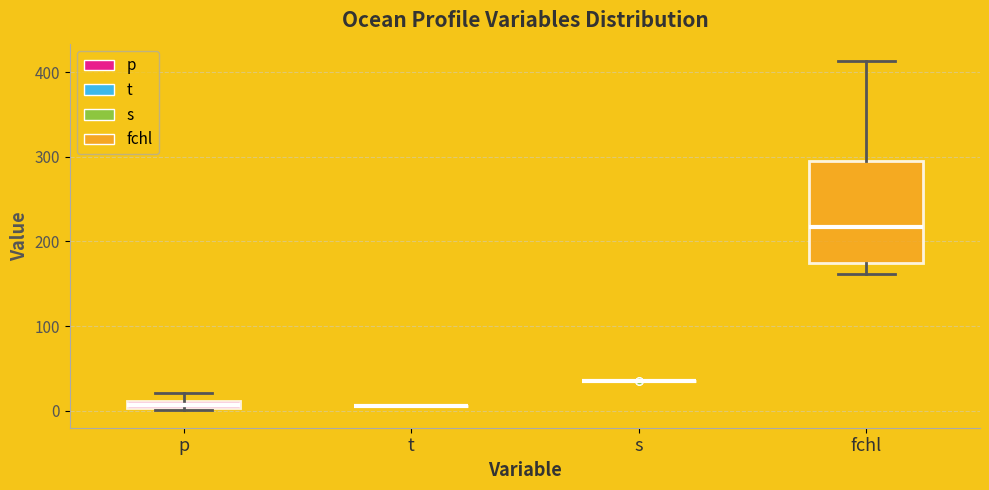

Comparing the boxes themselves (not the whiskers), which one is the tallest?

fchl